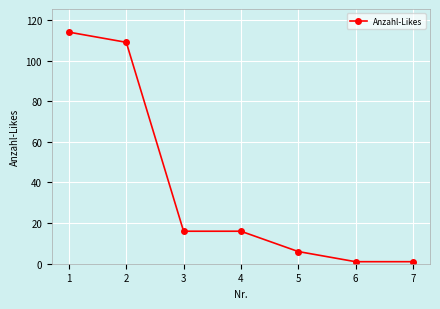

What is the value of the 3rd point from the left?

16